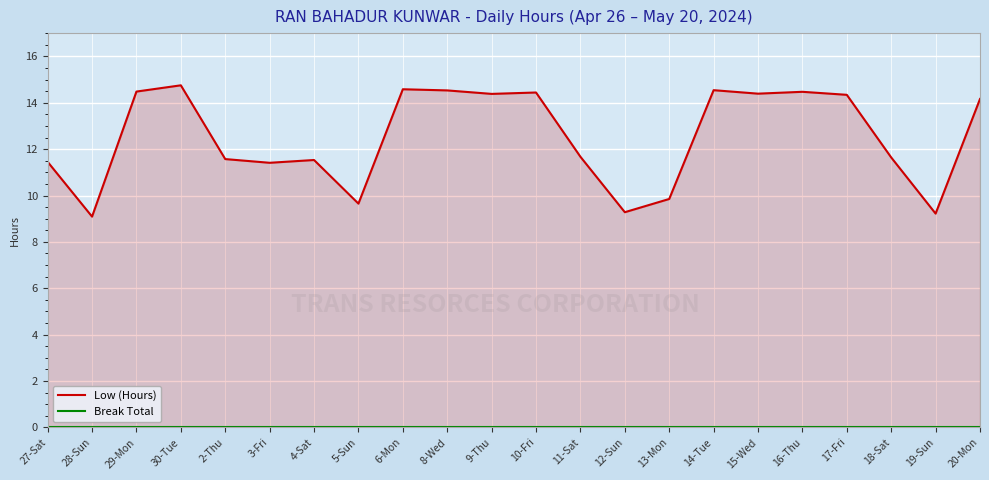

Between 8-Wed and 4-Sat, which is larger?

8-Wed